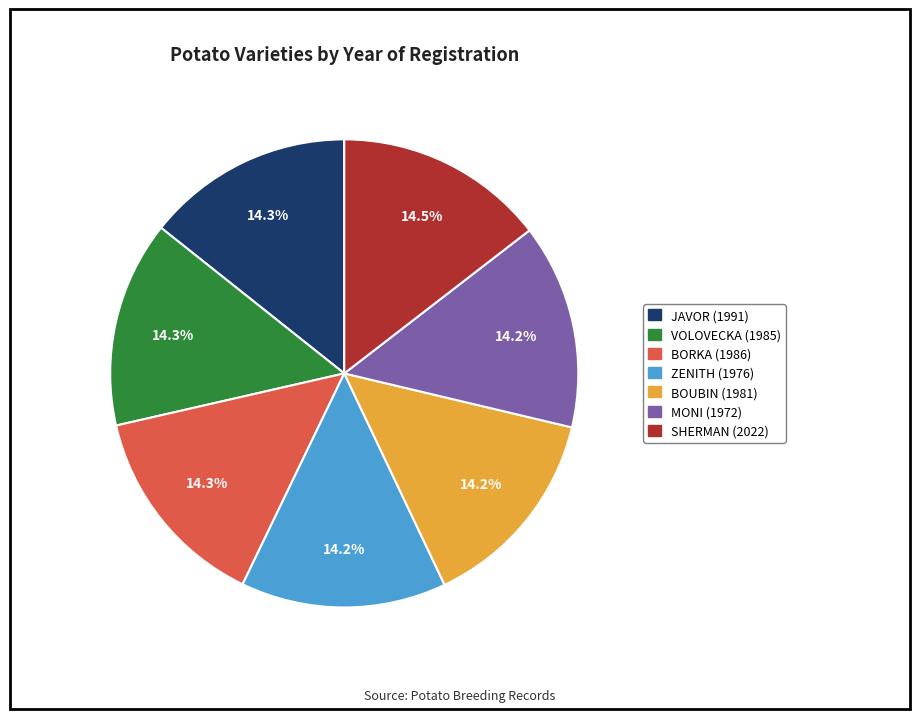

Approximately how many times larger is the value at BORKA (1986) compared to VOLOVECKA (1985)?

1.0